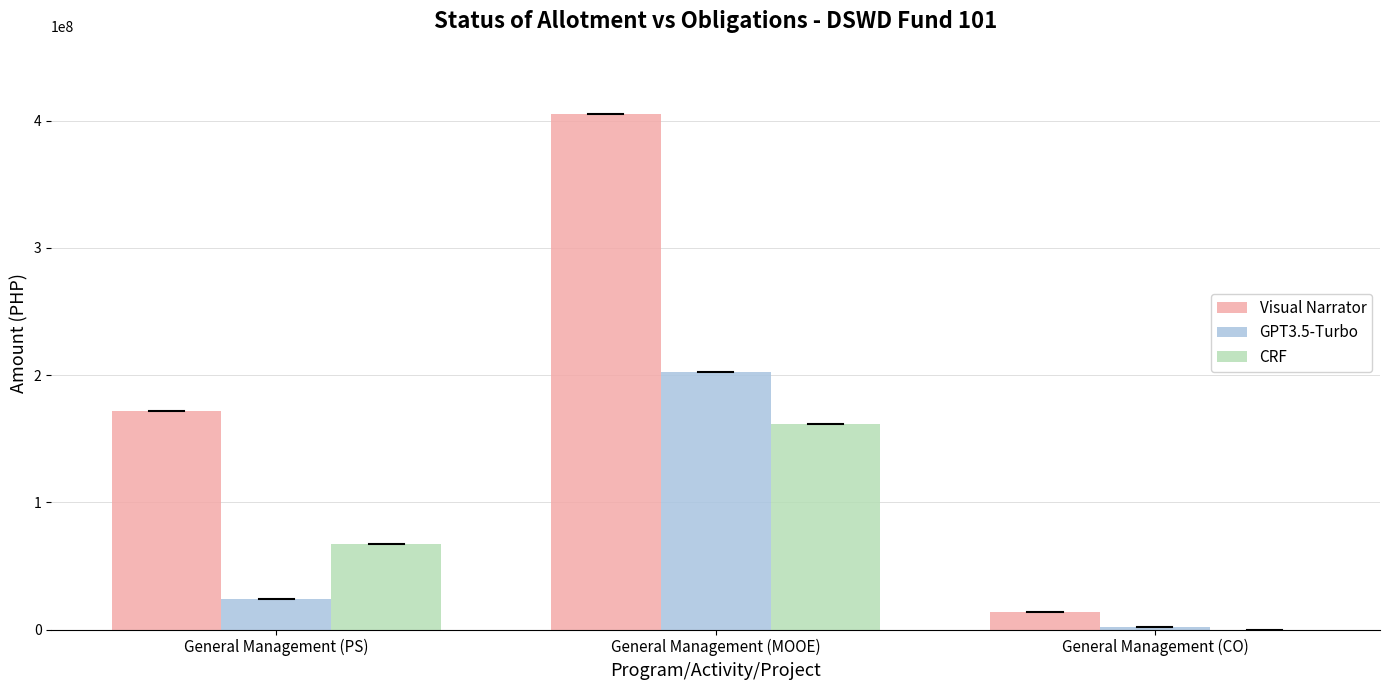

At which category is the sum across all series the highest?

General Management (MOOE)